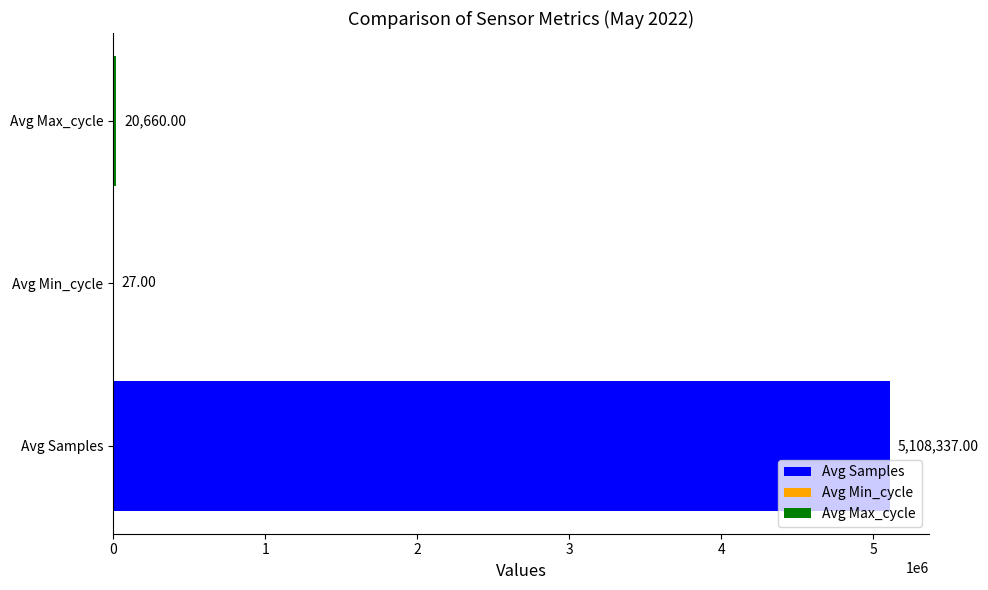

What is the sum of all values?

5129024